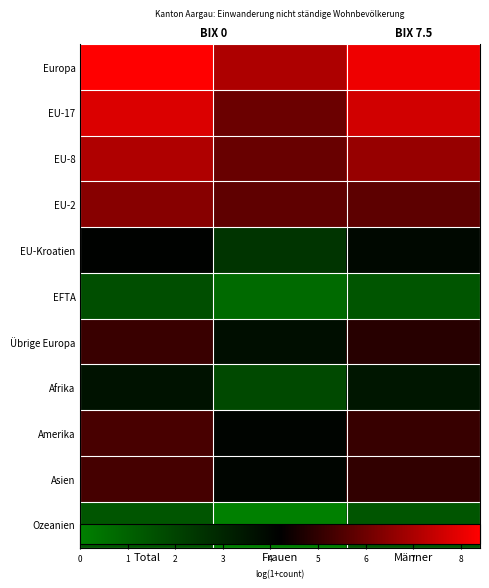

What value does the Europa series have at Frauen?

7.0